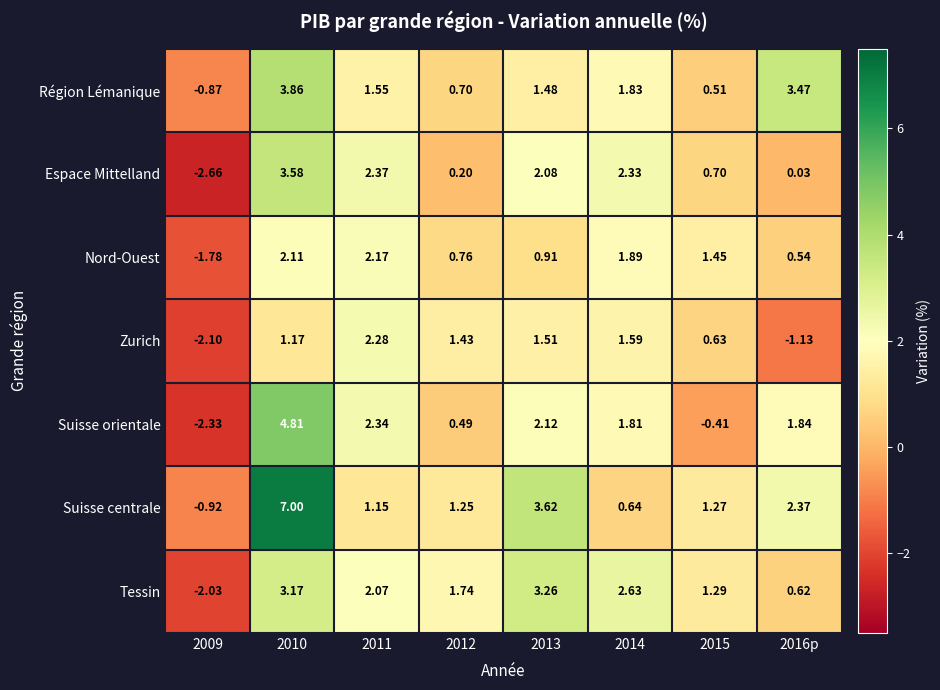

How many data points in Région Lémanique are less than 1?

3